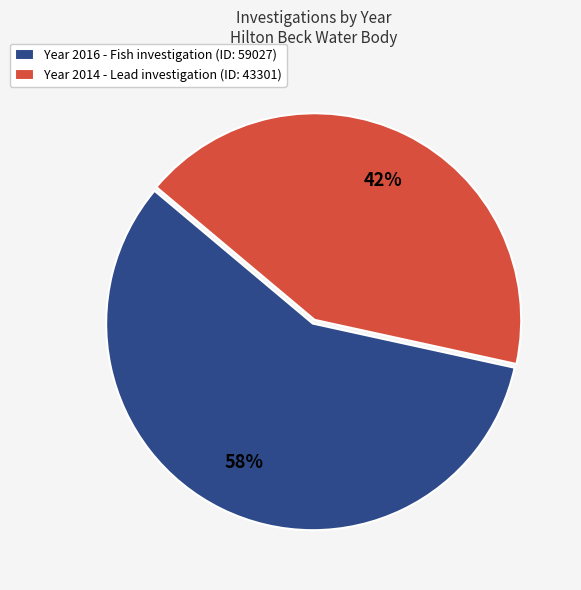

The Year 2014 - Lead investigation (ID: 43301) slice represents 36% of the pie. True or false?

False